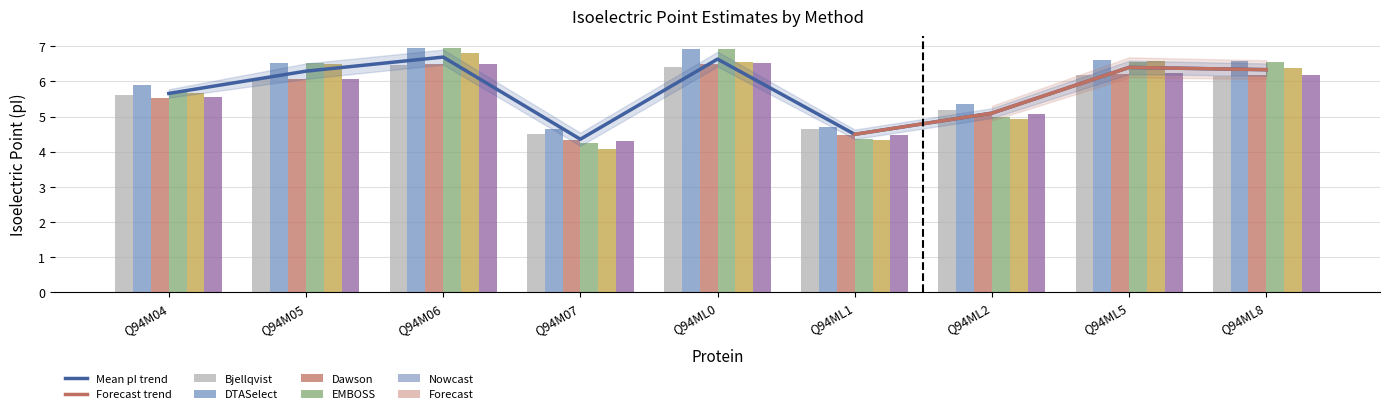

What is the minimum value shown in the chart?

4.1